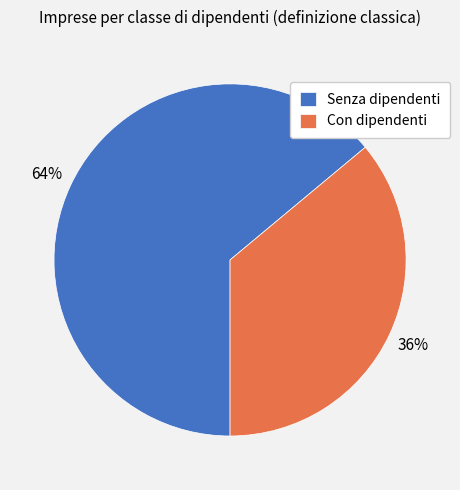

Is the sum of Senza dipendenti and Con dipendenti greater than half?

Yes